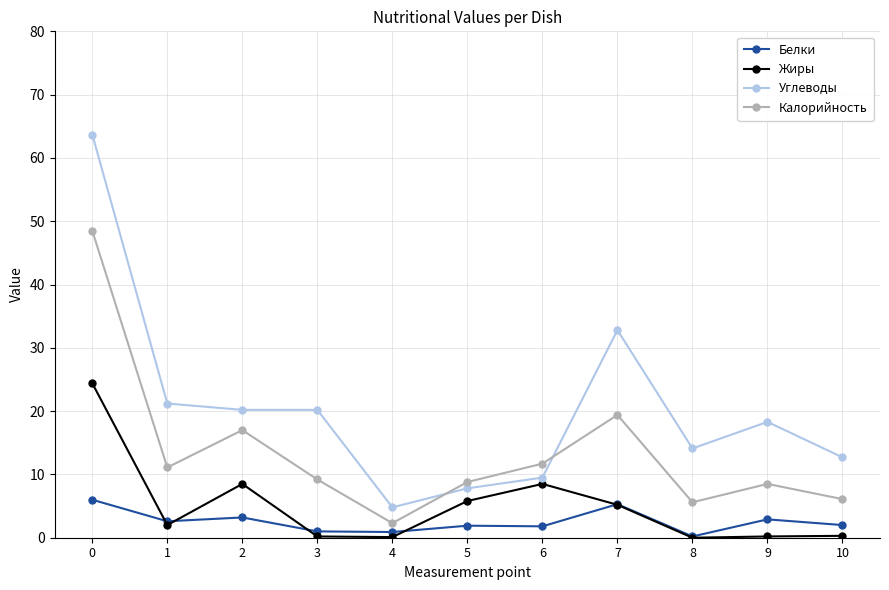

What is the sum of all Углеводы values?

225.3